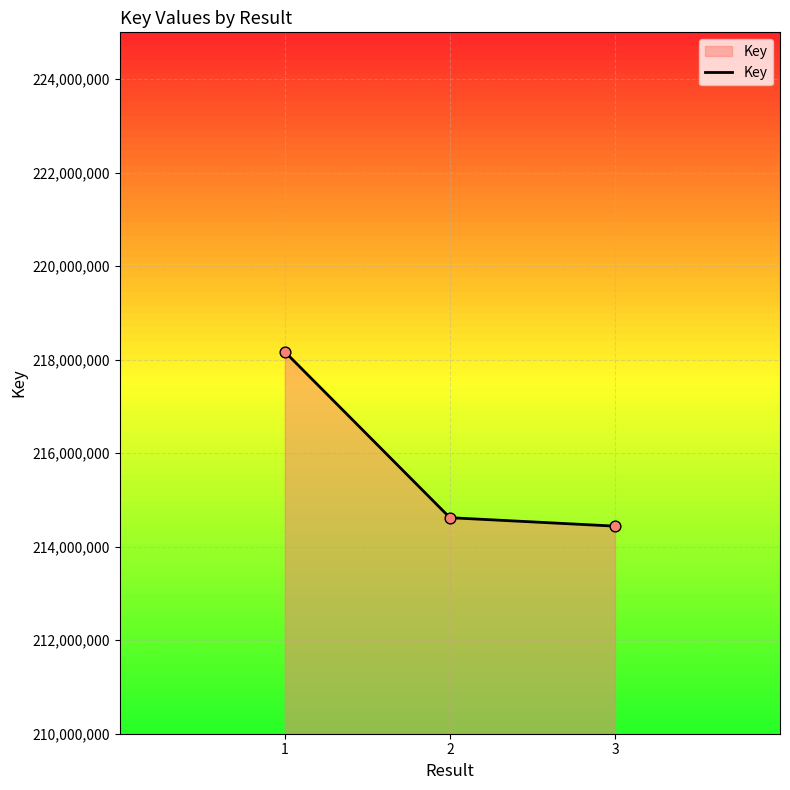

What is the change in value from 1 to 3?

-3728649